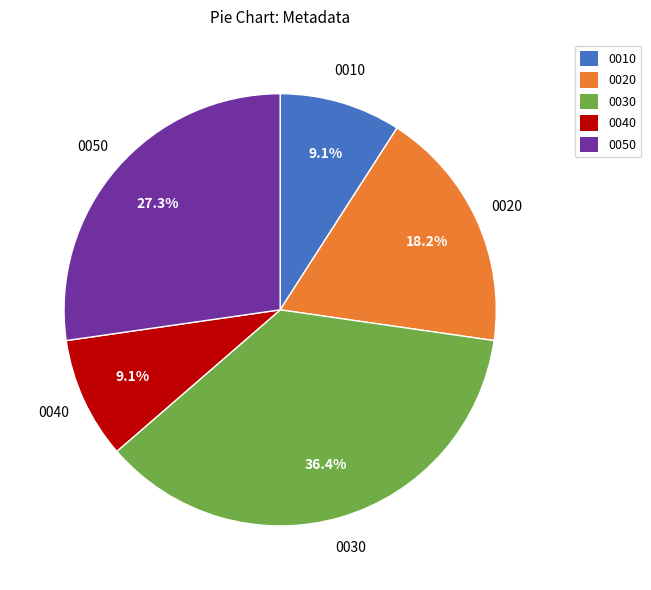

Count the number of slices in the pie.

5